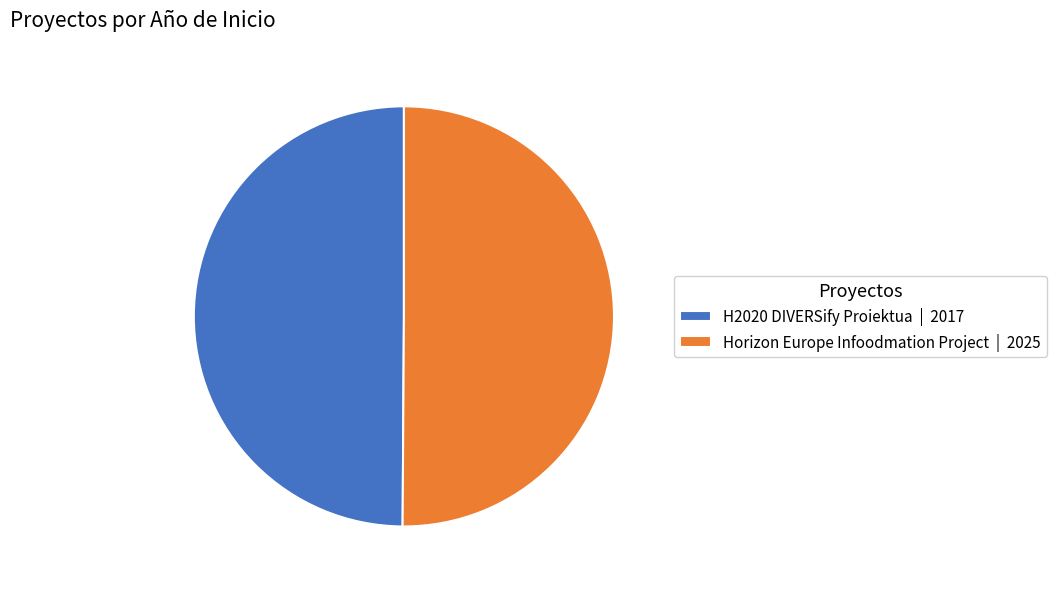

Do Horizon Europe Infoodmation Project | 2025 and H2020 DIVERSify Proiektua | 2017 together represent more than half of the pie?

Yes